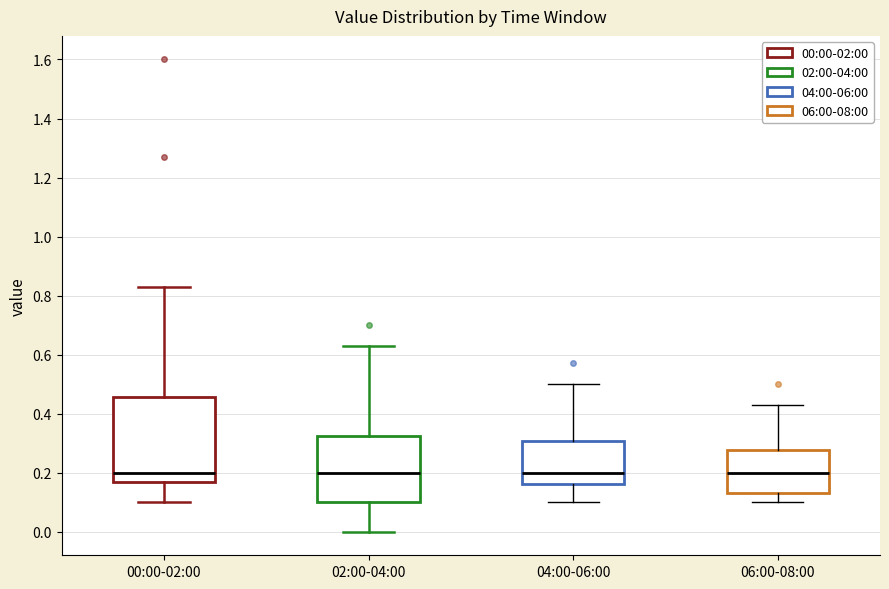

Reading left to right, read every box against the y-axis: the position of its median line, the range the box covers, and the ends of its whiskers. The values are not printed on the chart, so give them approximately, as read against the axis.

00:00-02:00: median 0.20, box 0.18 to 0.46, whiskers 0.10 to 0.84
02:00-04:00: median 0.20, box 0.10 to 0.32, whiskers 0.00 to 0.64
04:00-06:00: median 0.20, box 0.16 to 0.30, whiskers 0.10 to 0.50
06:00-08:00: median 0.20, box 0.14 to 0.28, whiskers 0.10 to 0.44